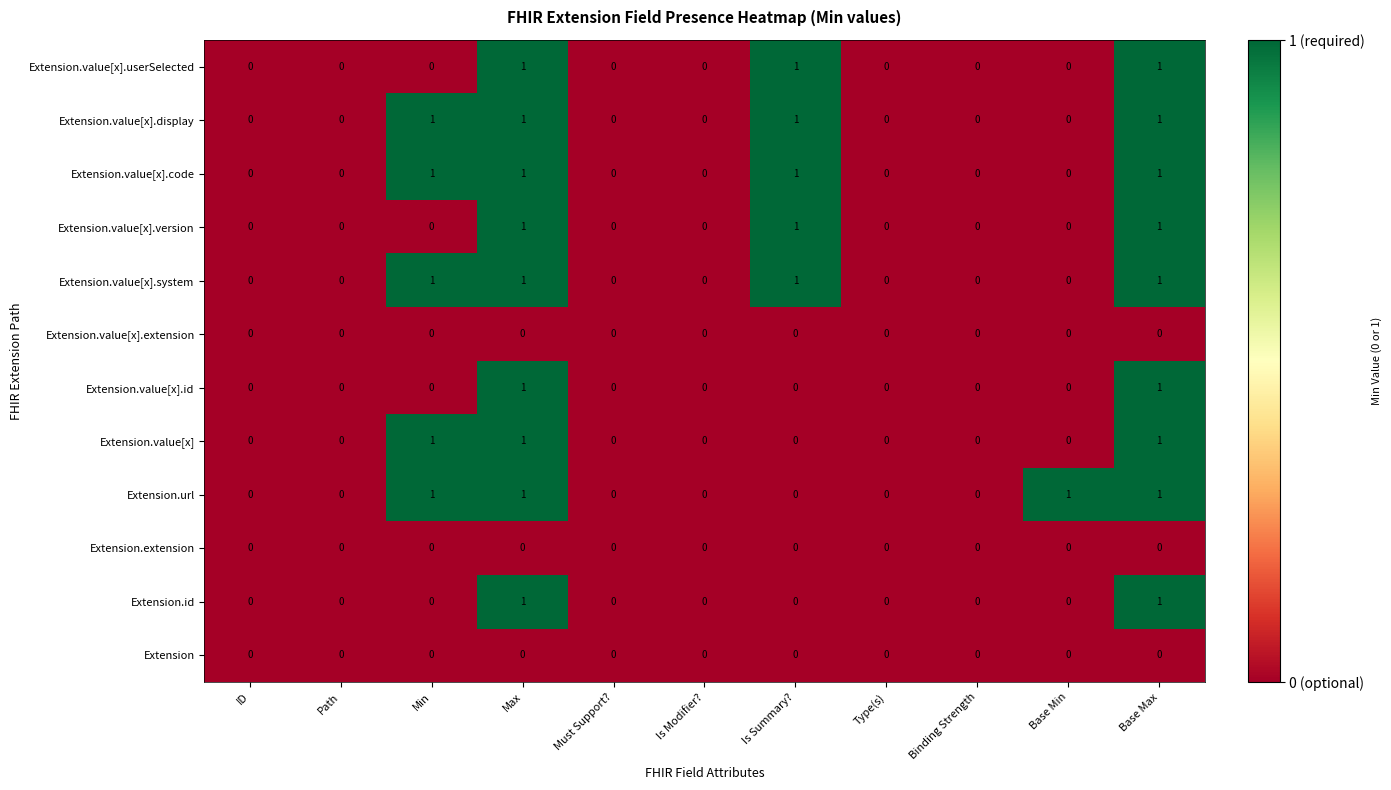

What is the total value across all series at Min?

5